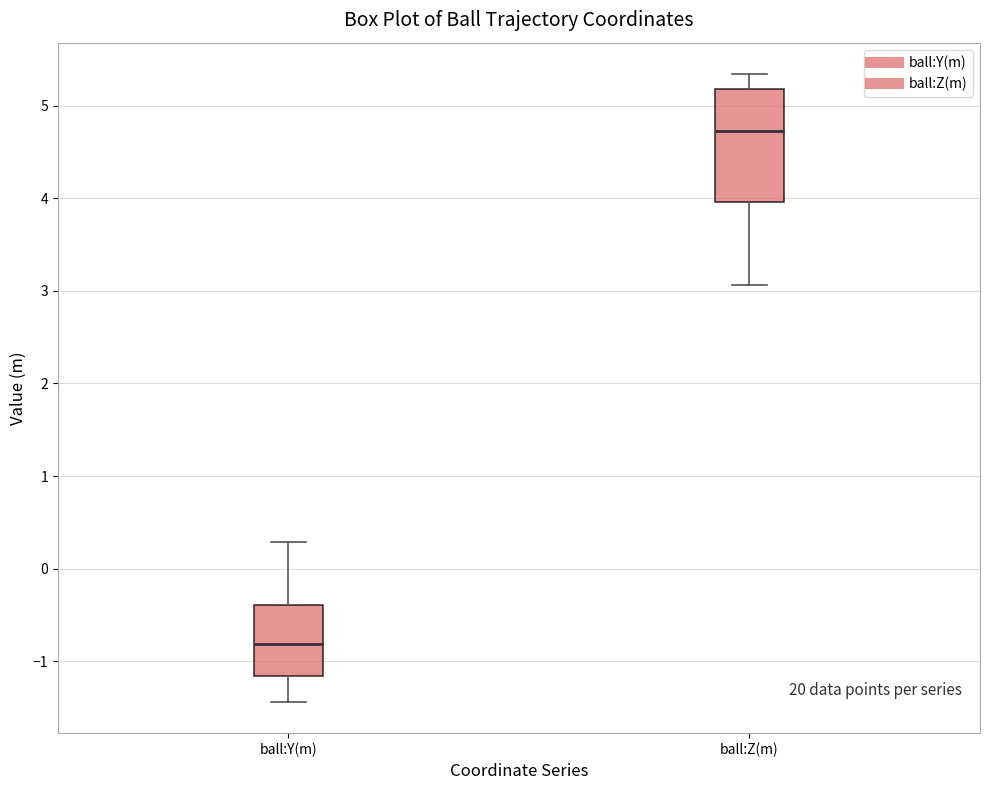

Where is the lower edge of the box for ball:Z(m) on the y-axis? The values are not printed on the chart, so give them approximately, as read against the axis.

4.0